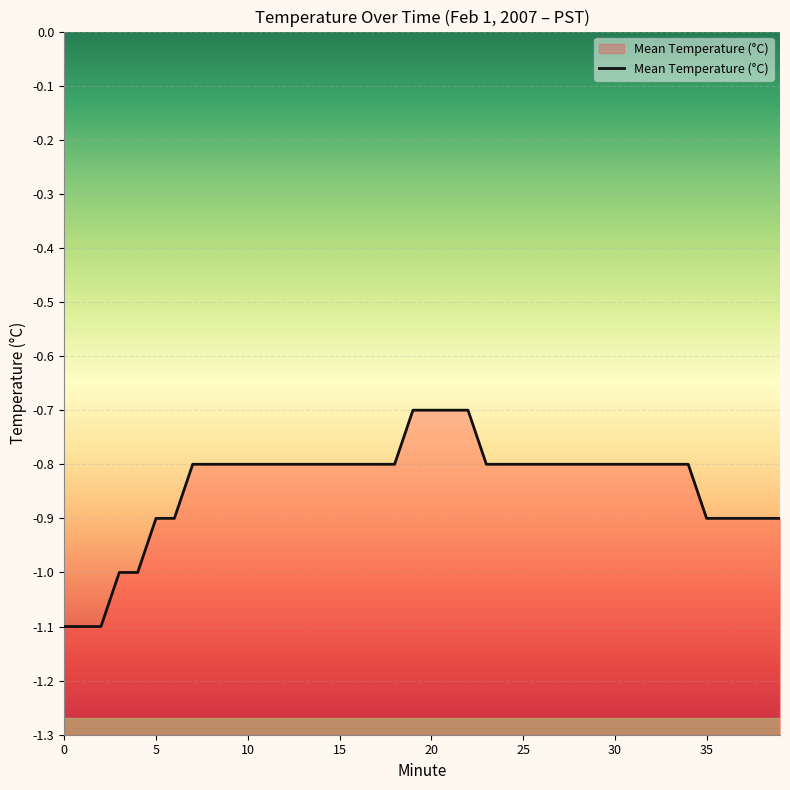

Does the chart display data point markers on the line(s)?

No